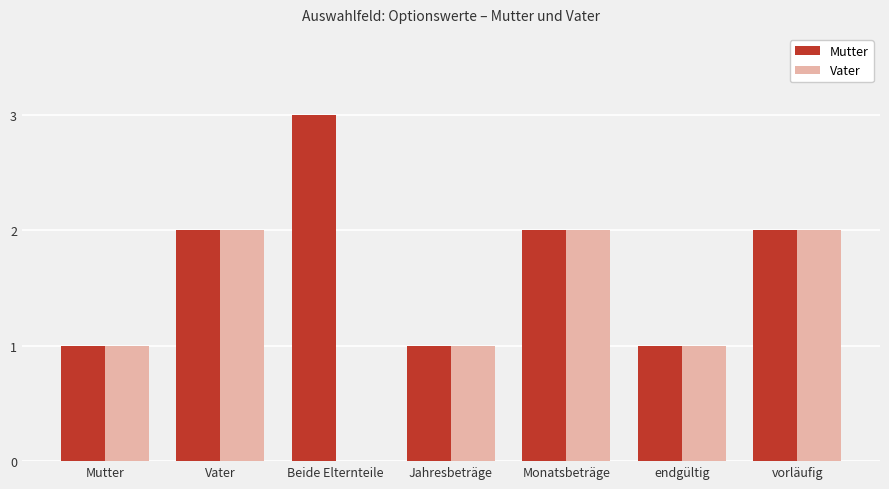

Which series has the largest total across all categories?

Mutter